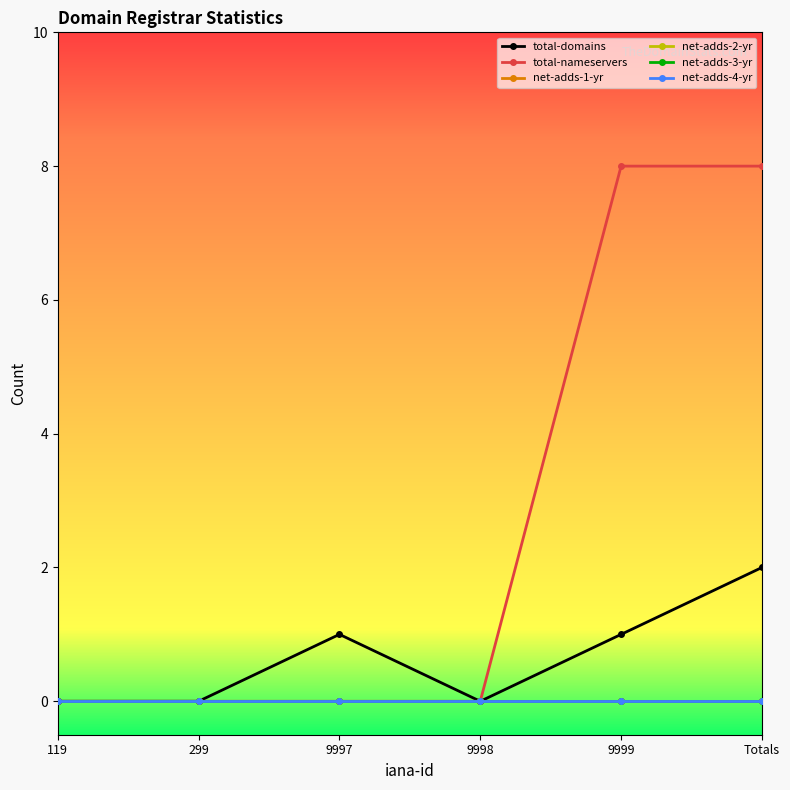

What position from the right is 9997?

4